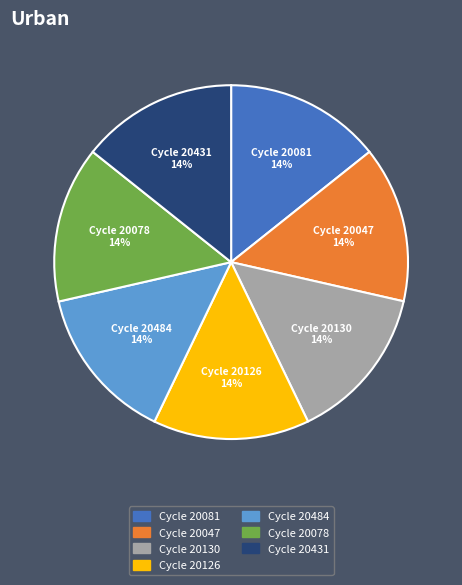

Is there a majority slice in this chart?

No